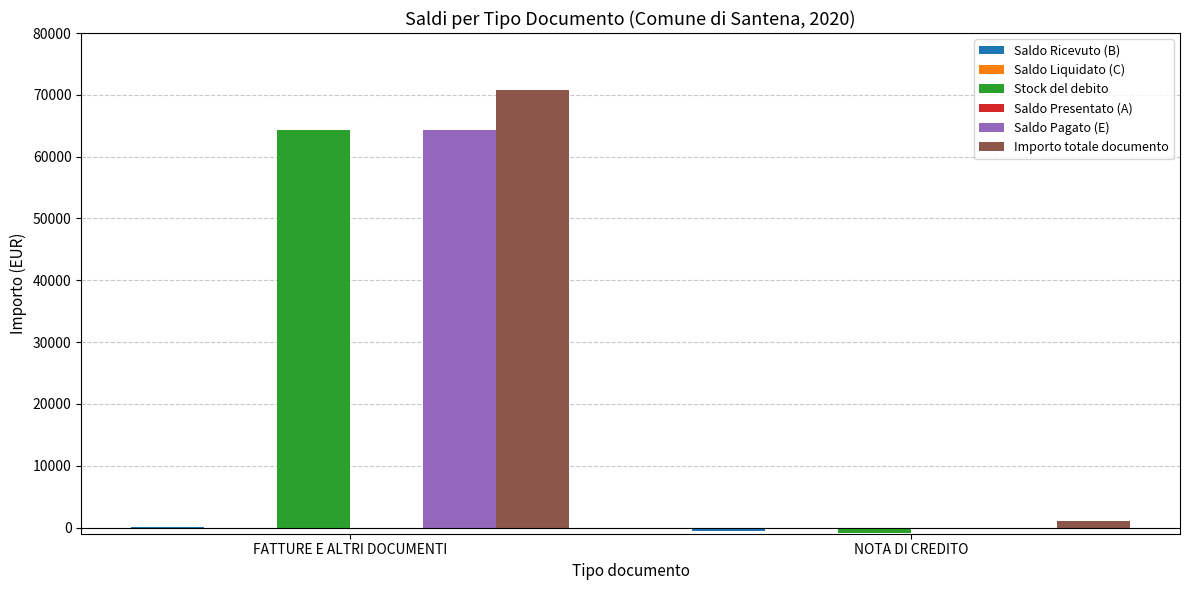

How many groups of bars are there?

2